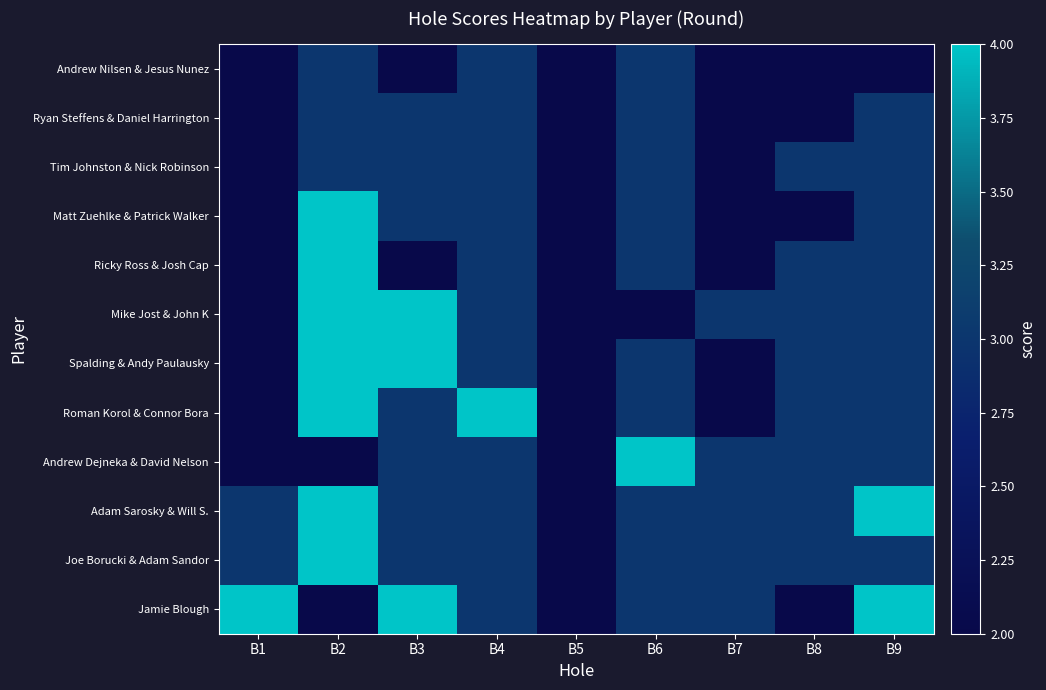

Which label corresponds to the largest value in the chart?

B2